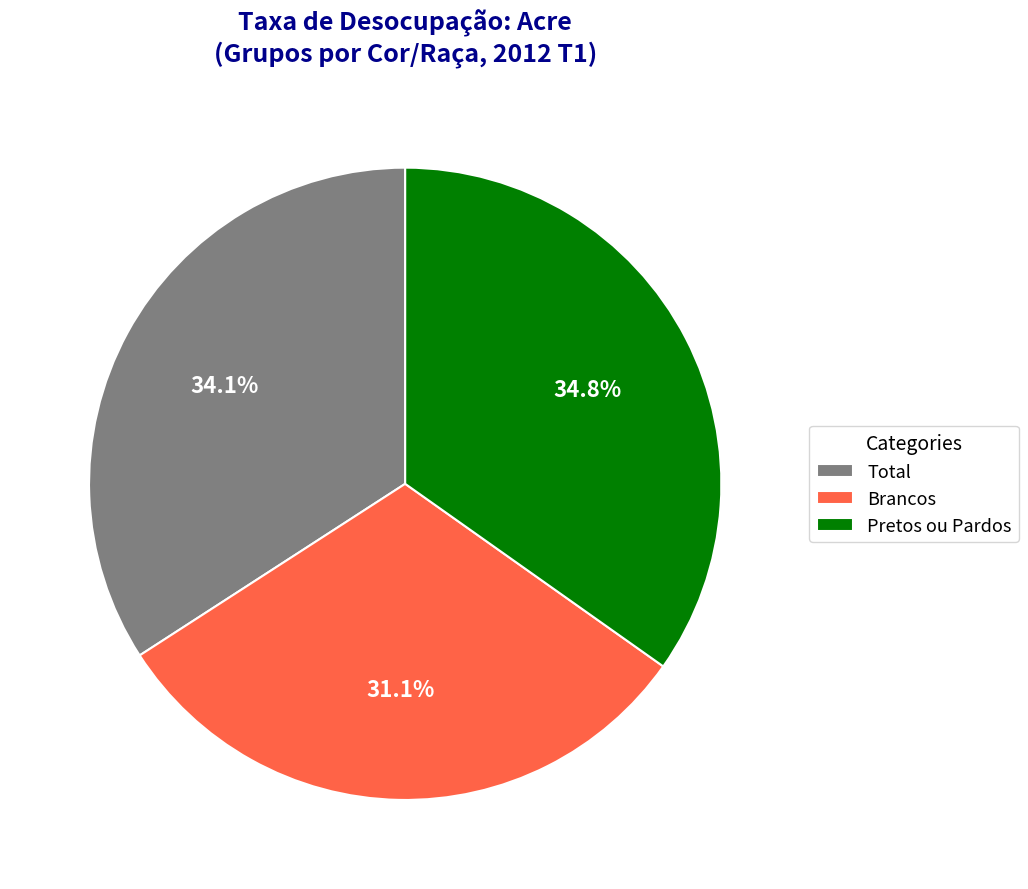

What is the ratio of the value at Total to the value at Pretos ou Pardos?

1.0